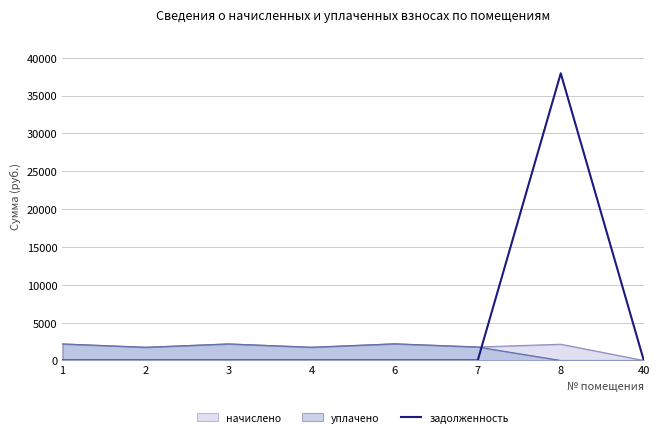

What is the highest value of the задолженность series?

37939.9